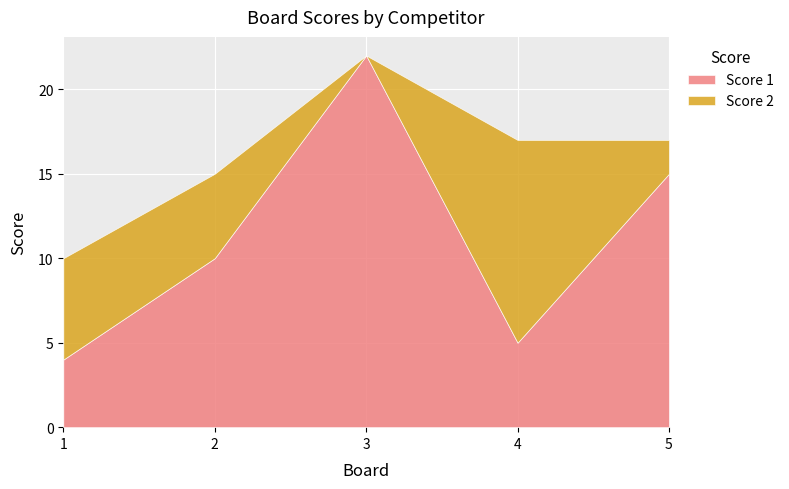

What is the sum of all Score 1 values?

56